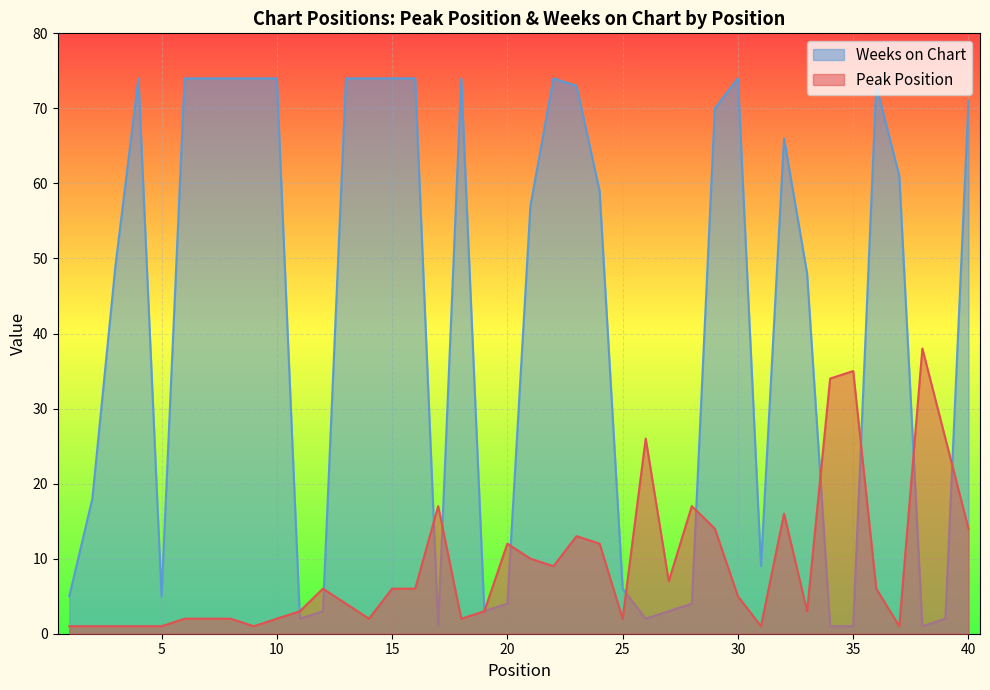

Where does the Weeks on Chart series first go above 59?

4